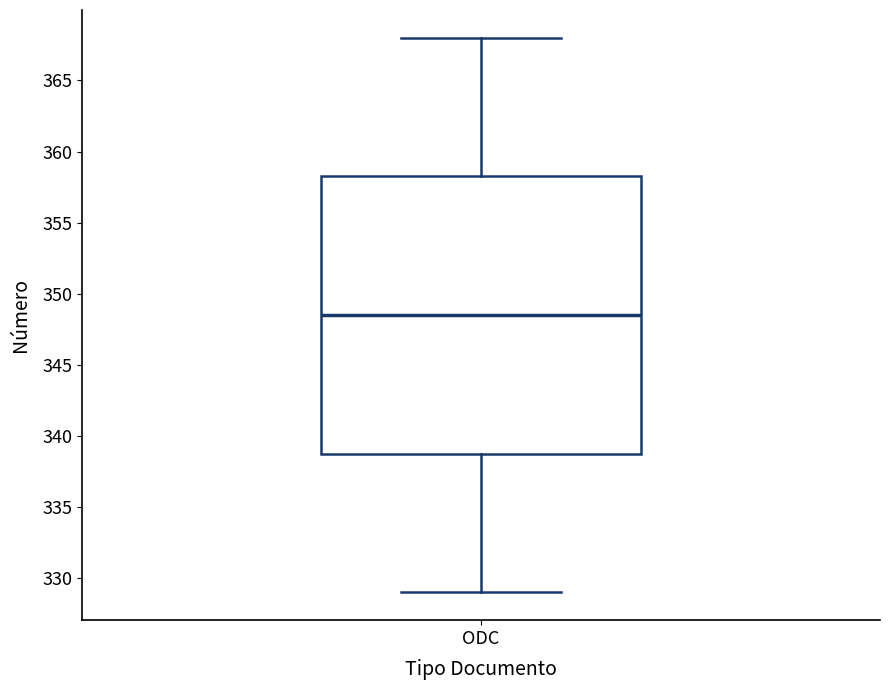

Transcribe this box plot: give where the median line is, the range the box spans, and where the two whiskers end, as read against the y-axis. The values are not printed on the chart, so give them approximately, as read against the axis.

median 348.5, box 339.0 to 358.5, whiskers 329.0 to 368.0